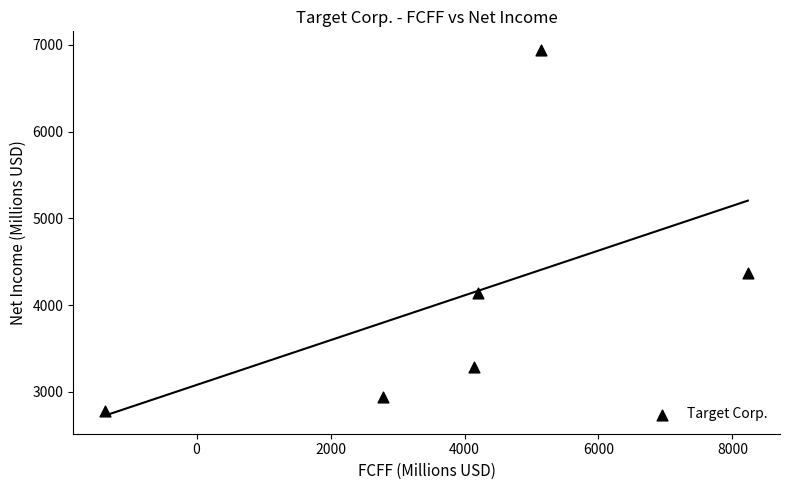

What Y value in the scatter plot is closest to 4863?

4368